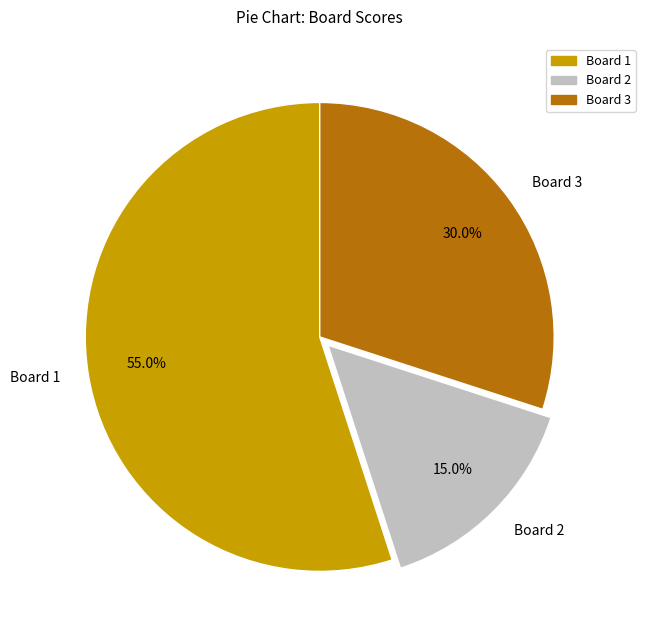

Which category has the biggest portion of the pie?

Board 1